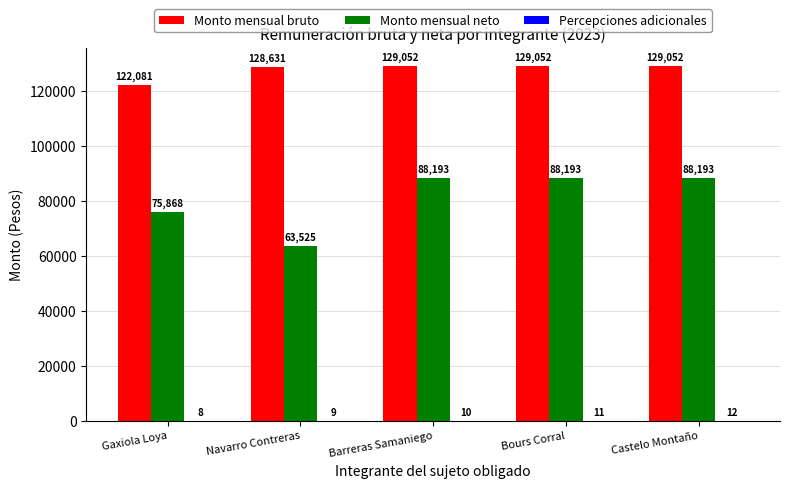

What is the sum of all Monto mensual neto values?

403971.0